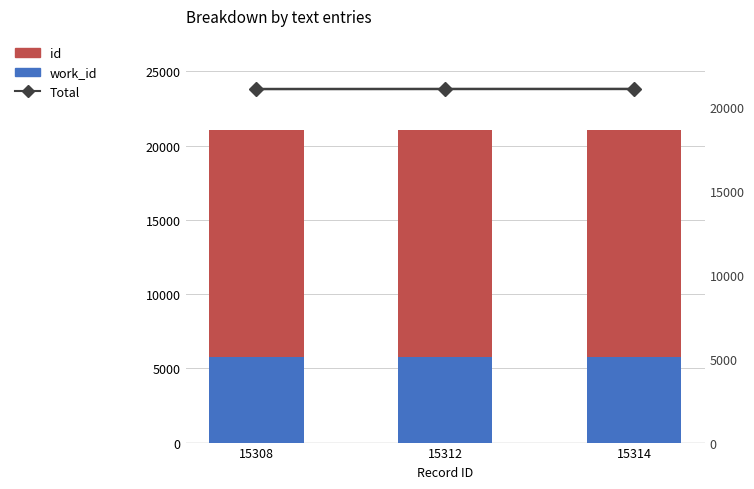

What value does the work_id series have at 15308?

5748